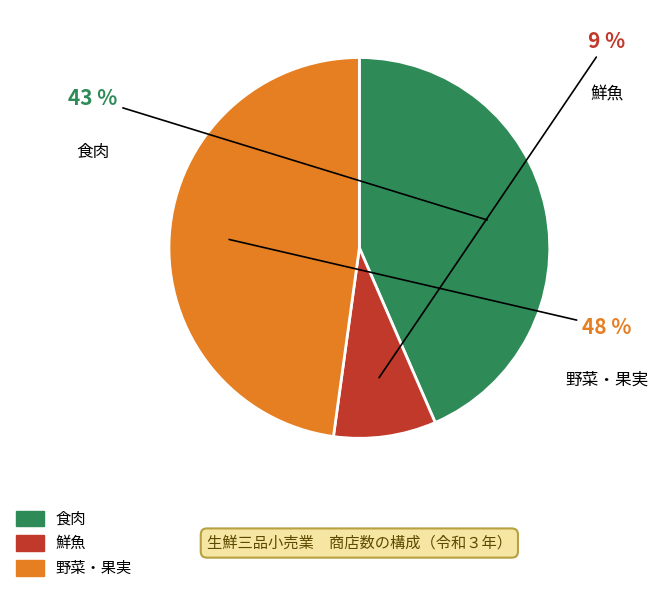

Does 野菜・果実 represent more than half of the total?

No